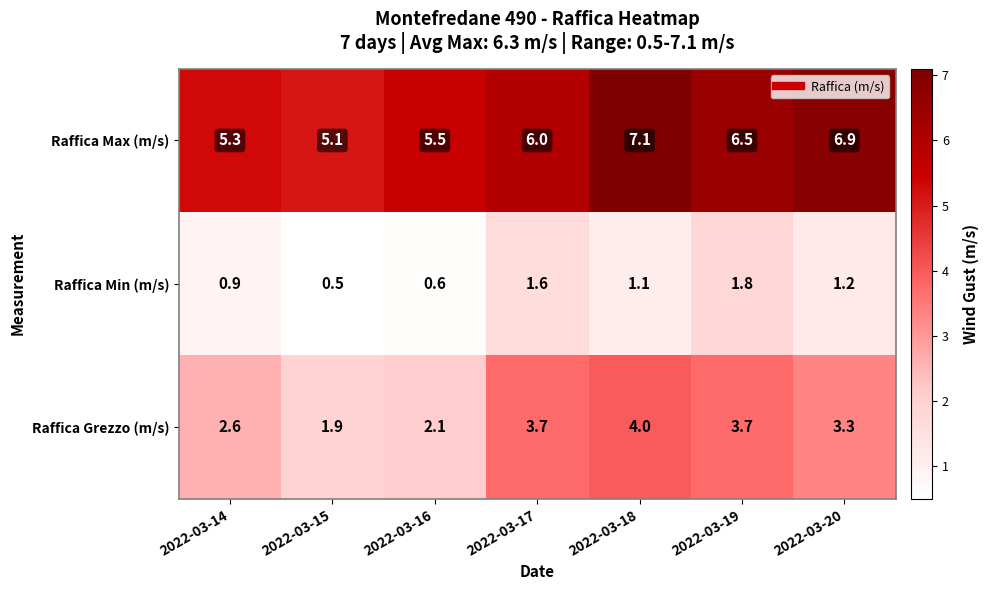

Which series has the widest spread of values?

Raffica Grezzo (m/s)